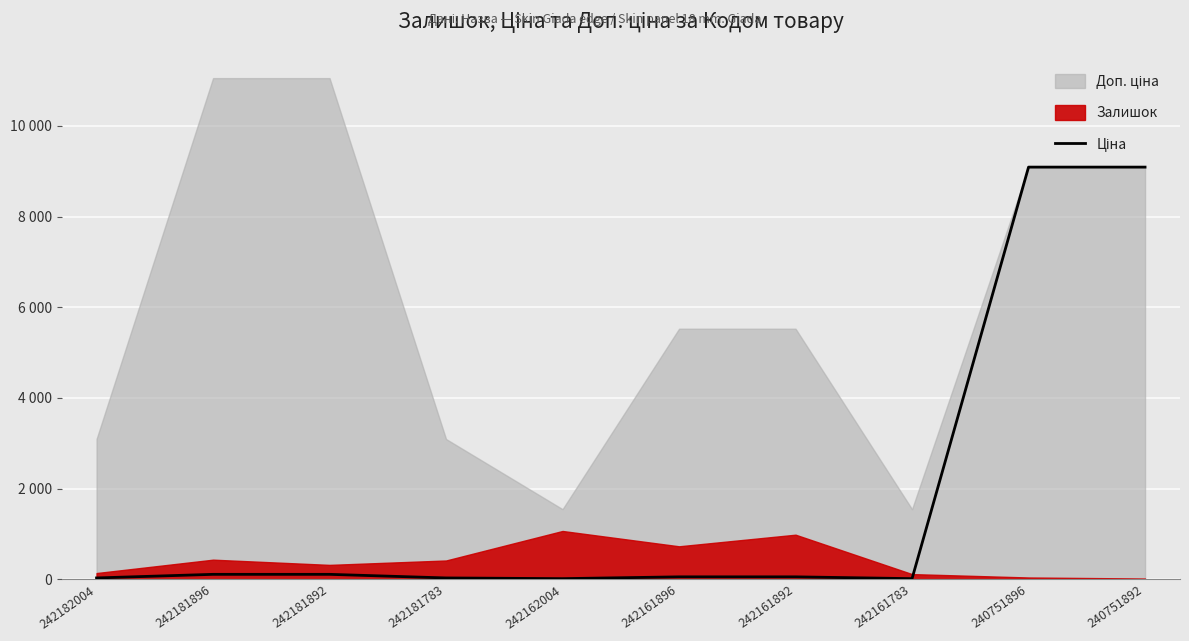

Reading left to right, what are all the values shown in this chart?

30.9	110.5	110.5	30.9	15.5	55.3	55.3	15.5	9092.0	9092.0